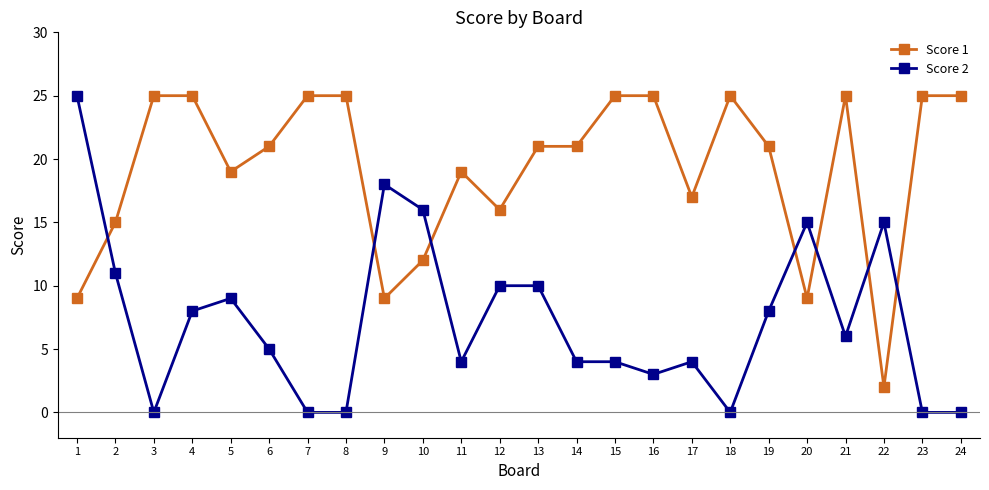

What is the spread (max minus min) of values at 7?

25